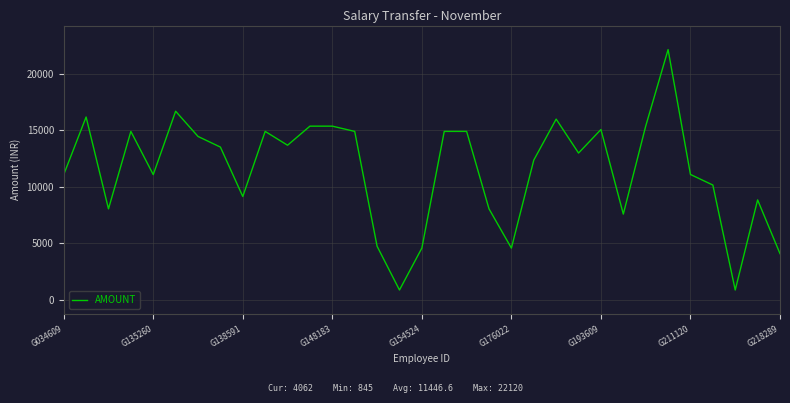

What is the maximum value shown in the chart?

22120